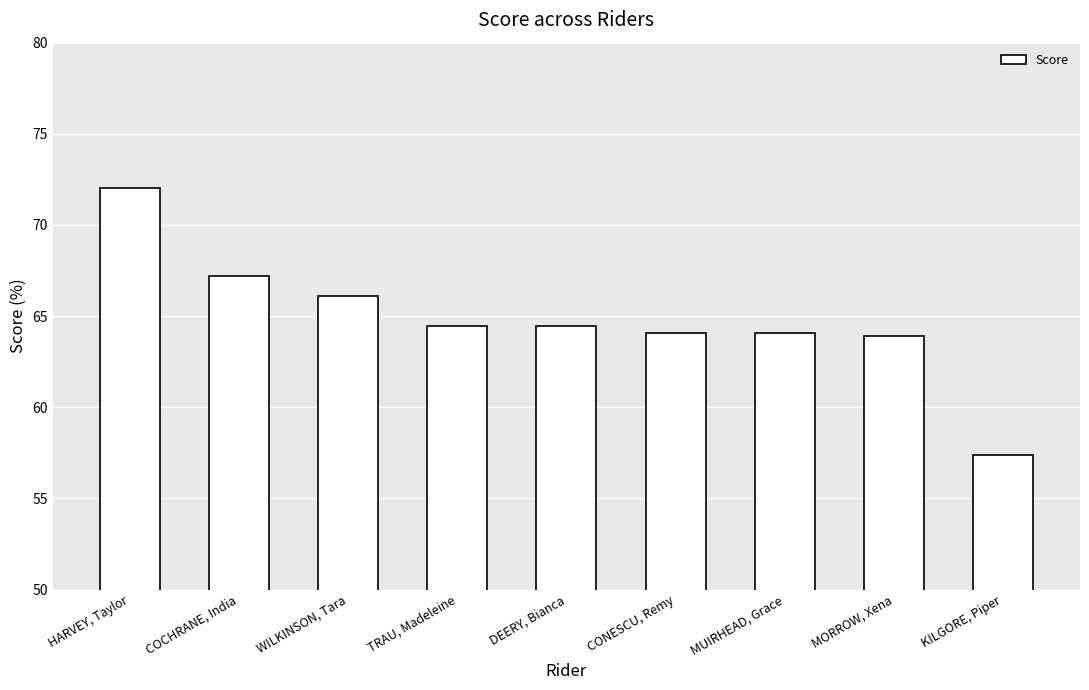

Which has a higher value, WILKINSON, Tara or CONESCU, Remy?

WILKINSON, Tara